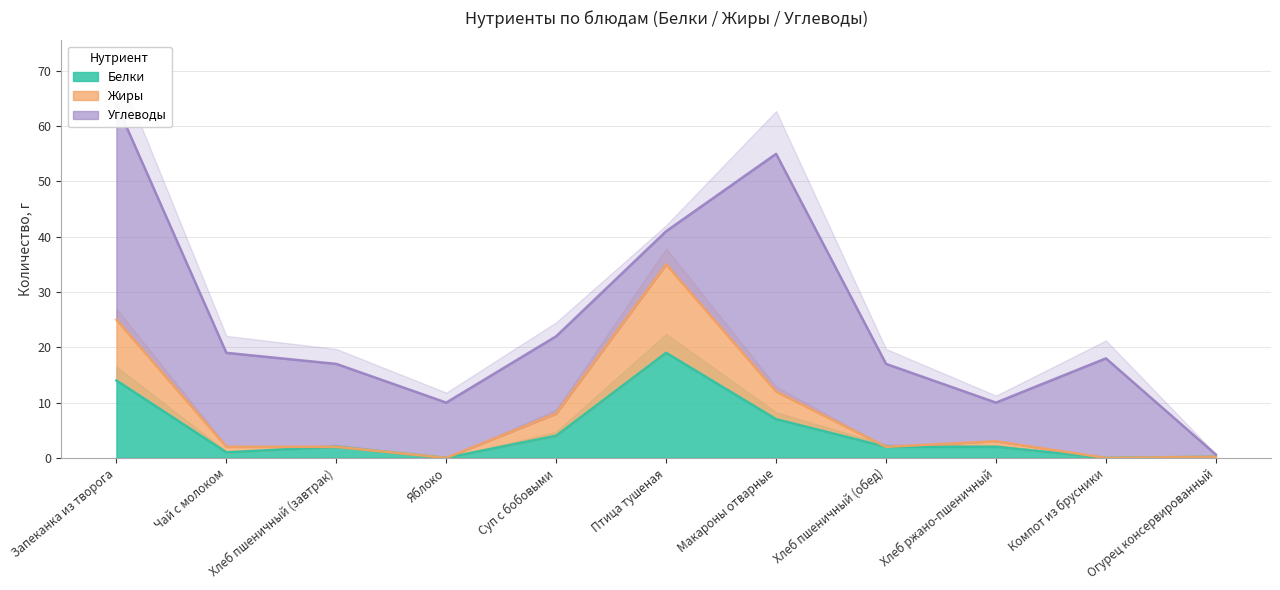

What is the sum of the Жиры values at Яблоко and Чай с молоком?

2.0